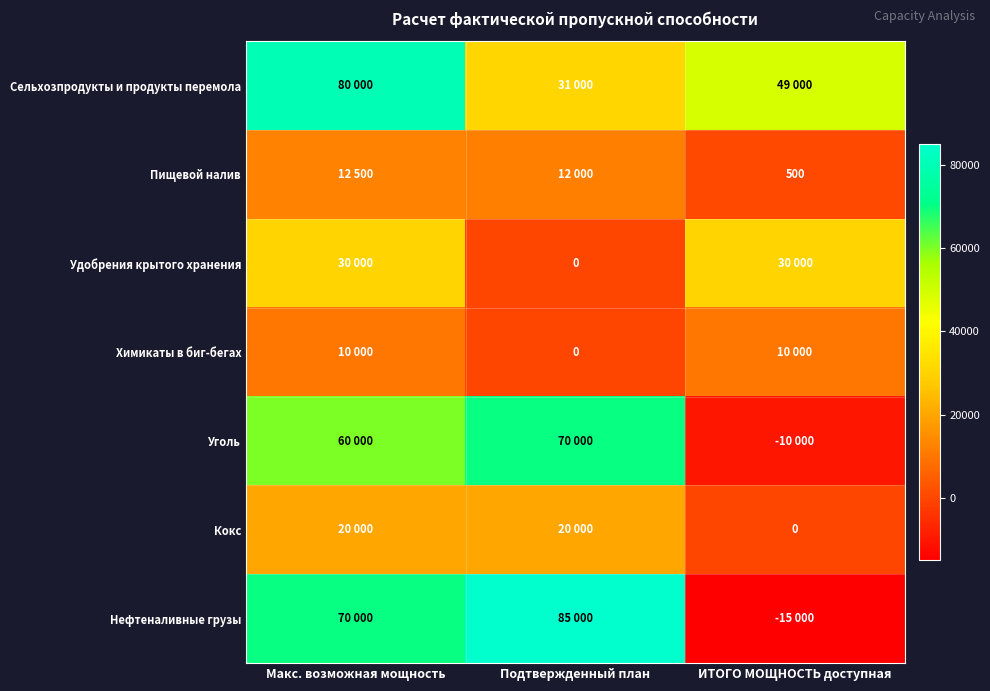

What is the spread (max minus min) of values at Подтвержденный план?

85000